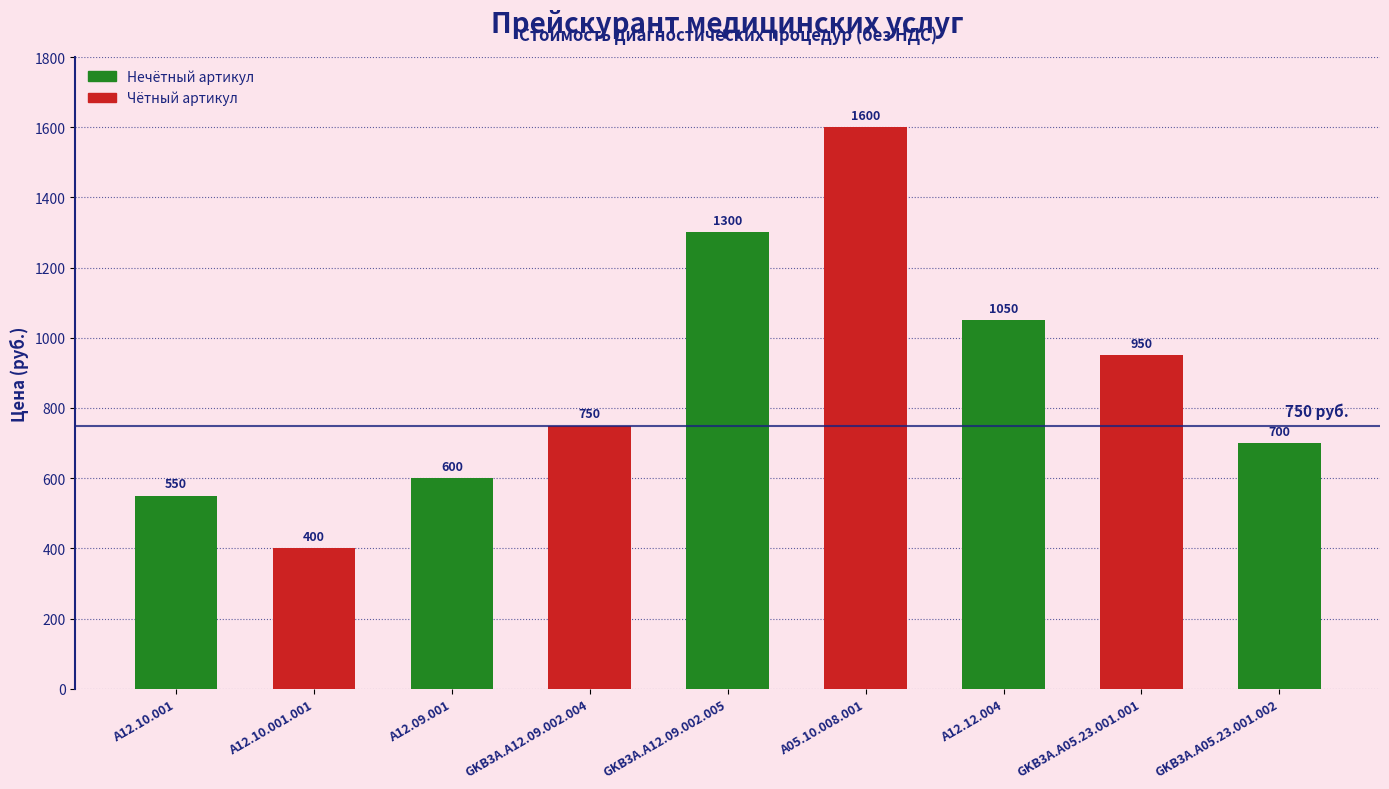

What is the label of the 4th bar from the right?

A05.10.008.001